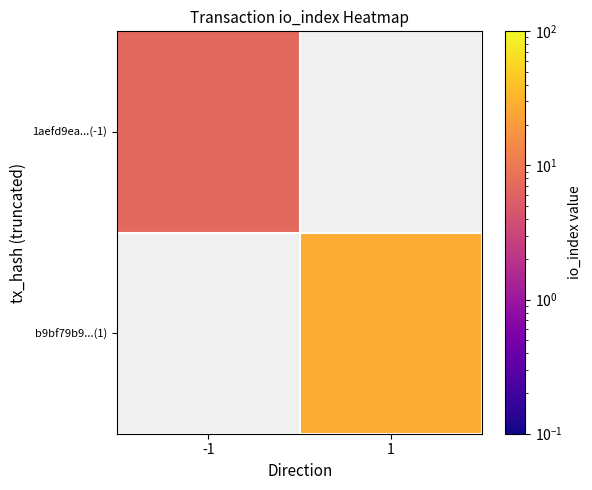

The b9bf79b9...(1) series shows 28.0 at 1. True or false?

True